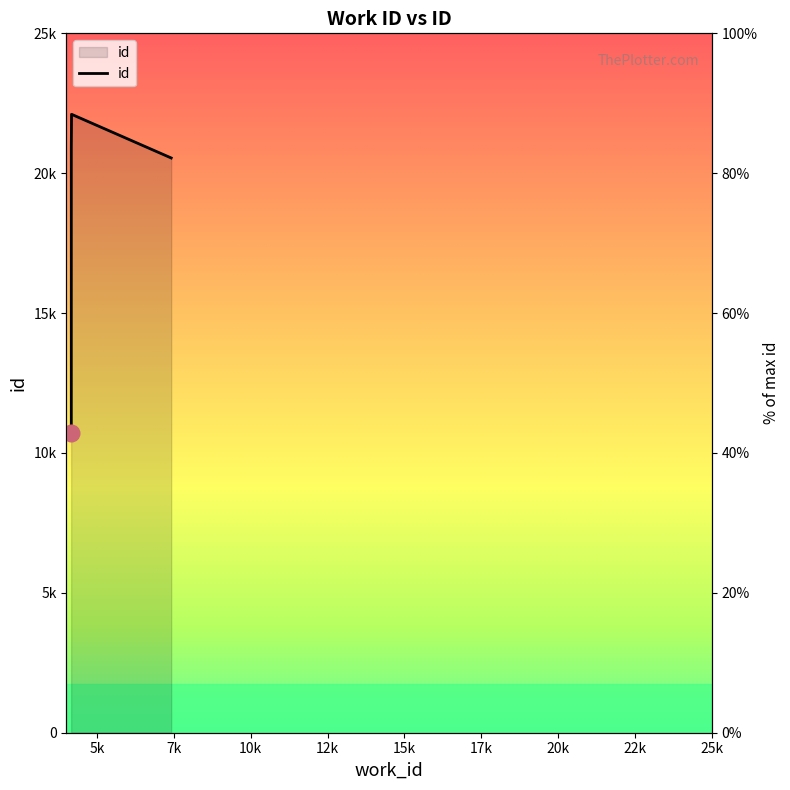

Reading left to right, what are all the values shown in this chart?

4159=10720	4153=10709	7410=20894	4159=20896	4159=22106	4167=20545